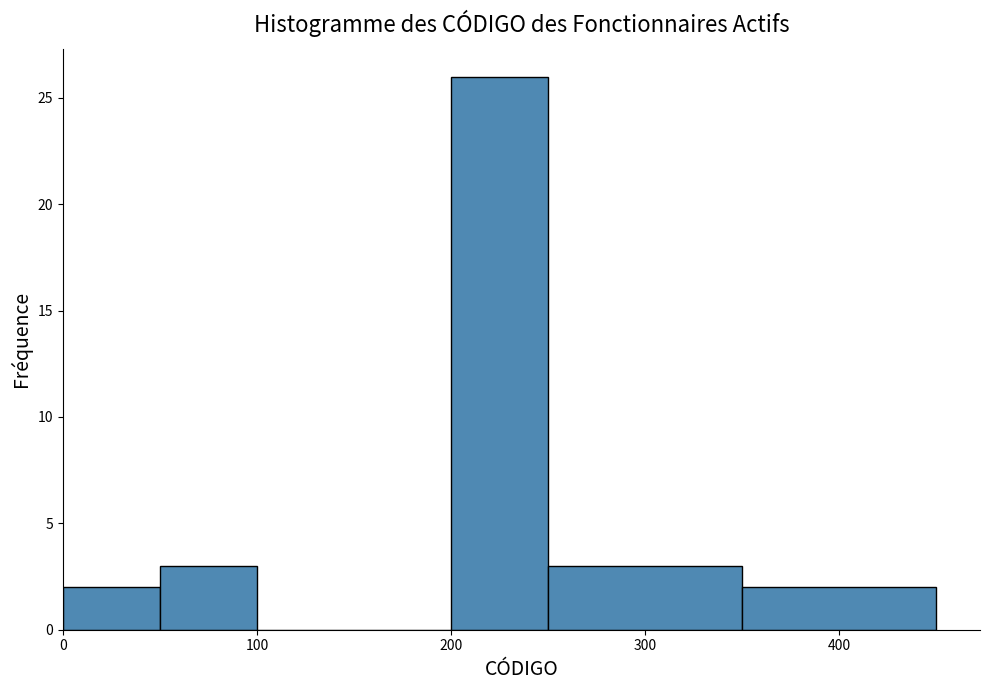

How tall is the bar that spans 0 to 50 on the x-axis? The values are not printed on the chart, so give them approximately, as read against the axis.

2